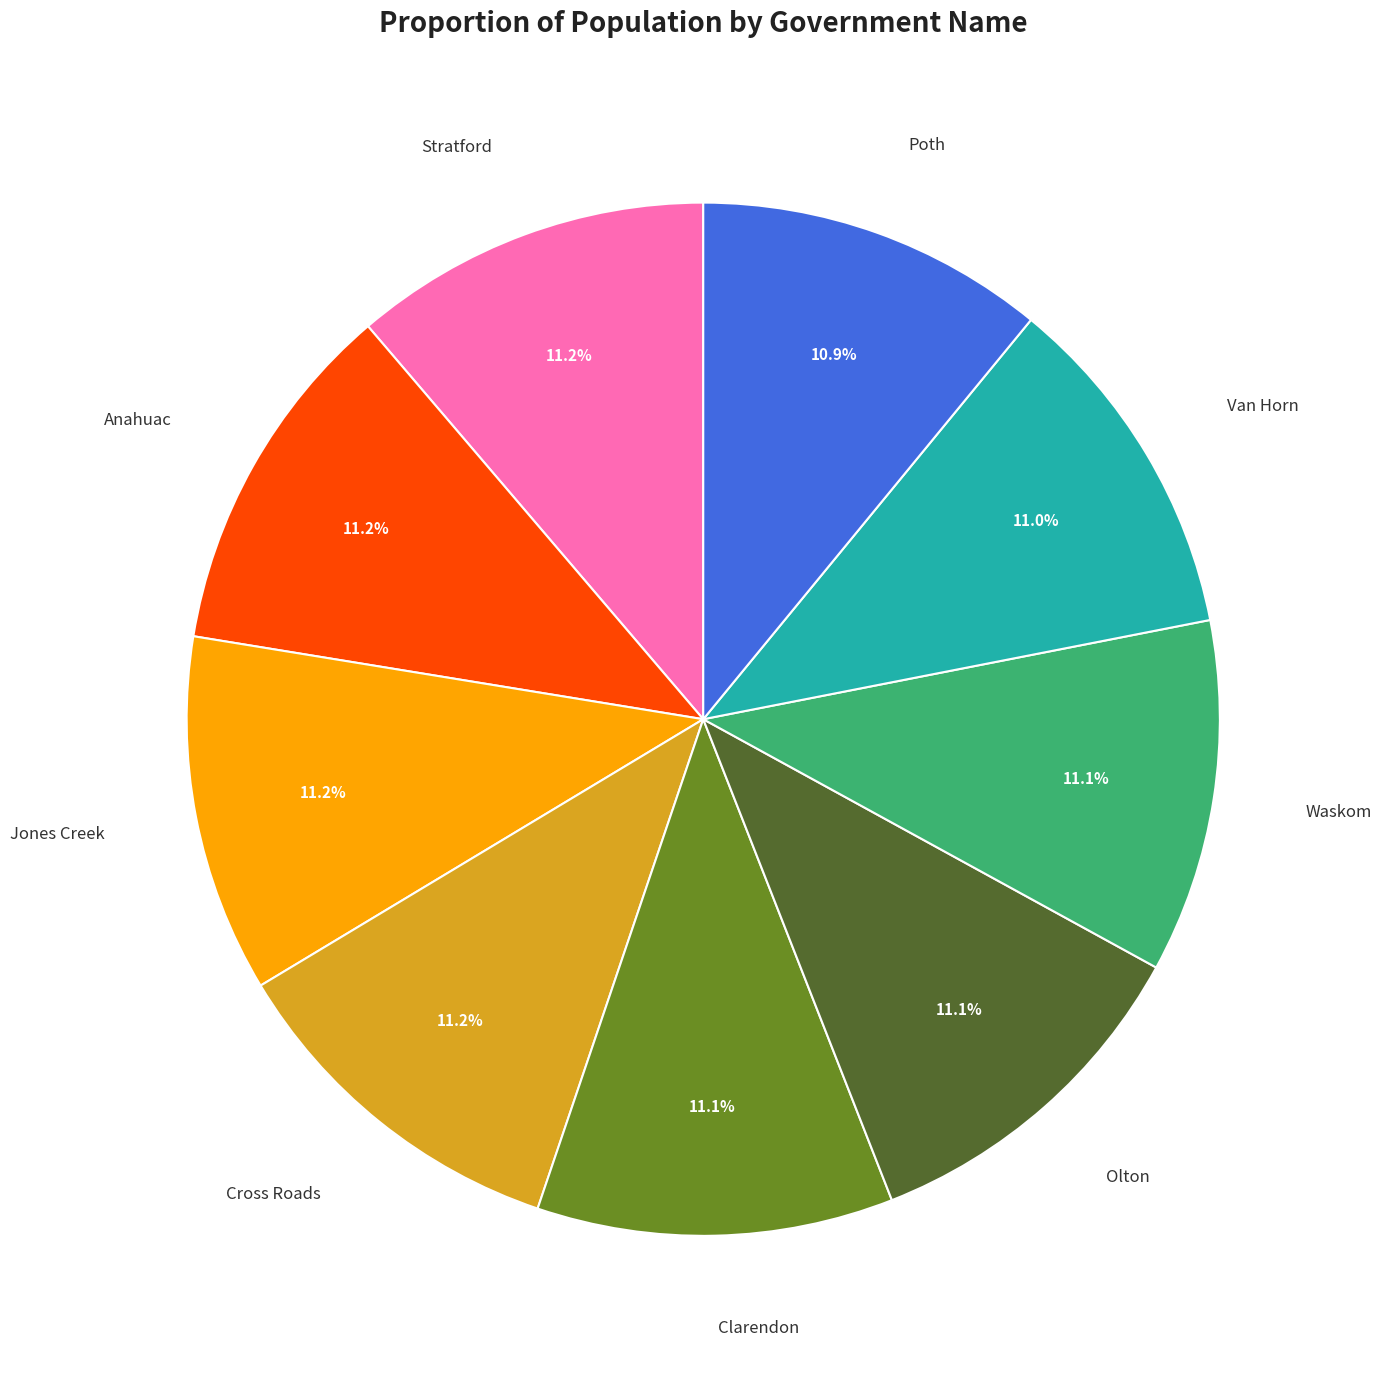

Count the number of slices in the pie.

9